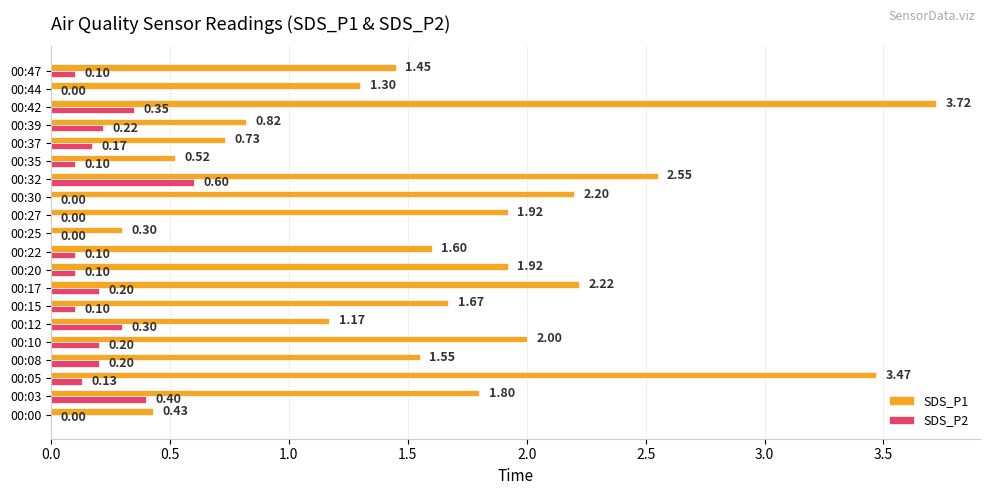

Which series changed the most between 00:35 and 00:42?

SDS_P1